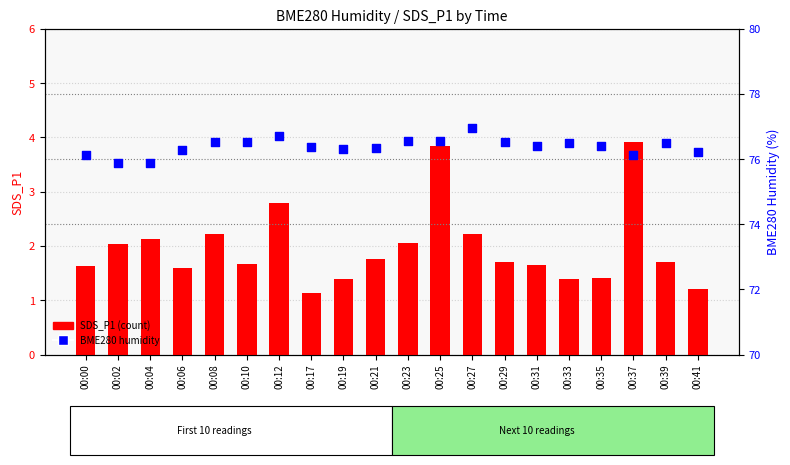

At which category is the sum across all series the highest?

00:25